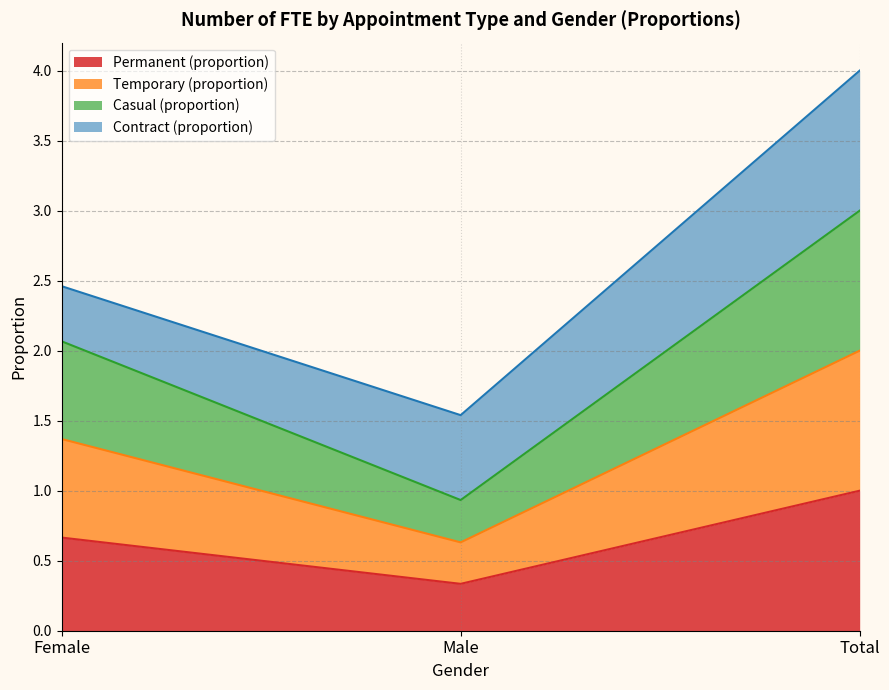

Where does the Casual (proportion) series first go above 1?

Female